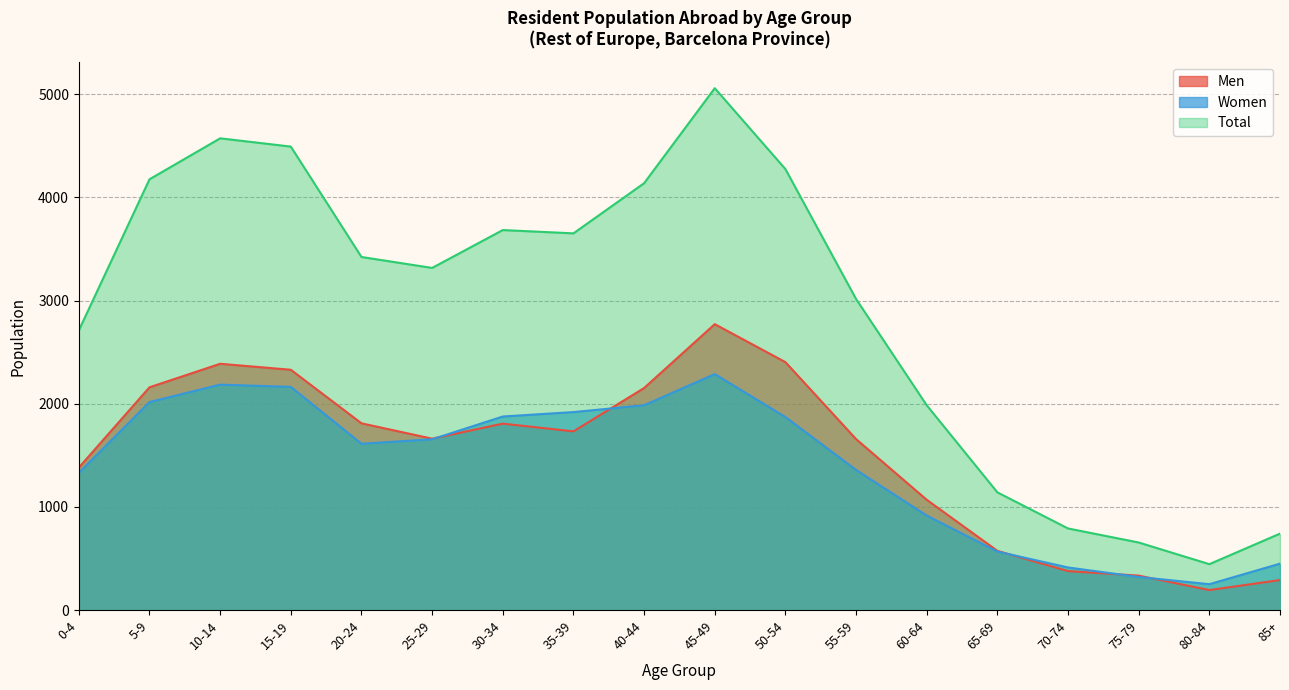

Reading left to right, list all the values displayed in this chart.

Men: 0-4=1381	5-9=2159	10-14=2387	15-19=2329	20-24=1810	25-29=1661	30-34=1807	35-39=1732	40-44=2152	45-49=2771	50-54=2403	55-59=1657	60-64=1069	65-69=574	70-74=378	75-79=334	80-84=194	85+=291
Women: 0-4=1330	5-9=2016	10-14=2185	15-19=2163	20-24=1612	25-29=1655	30-34=1876	35-39=1919	40-44=1985	45-49=2287	50-54=1871	55-59=1358	60-64=916	65-69=567	70-74=413	75-79=321	80-84=251	85+=450
Total: 0-4=2711	5-9=4175	10-14=4572	15-19=4492	20-24=3422	25-29=3316	30-34=3683	35-39=3651	40-44=4137	45-49=5058	50-54=4274	55-59=3015	60-64=1985	65-69=1141	70-74=791	75-79=655	80-84=445	85+=741